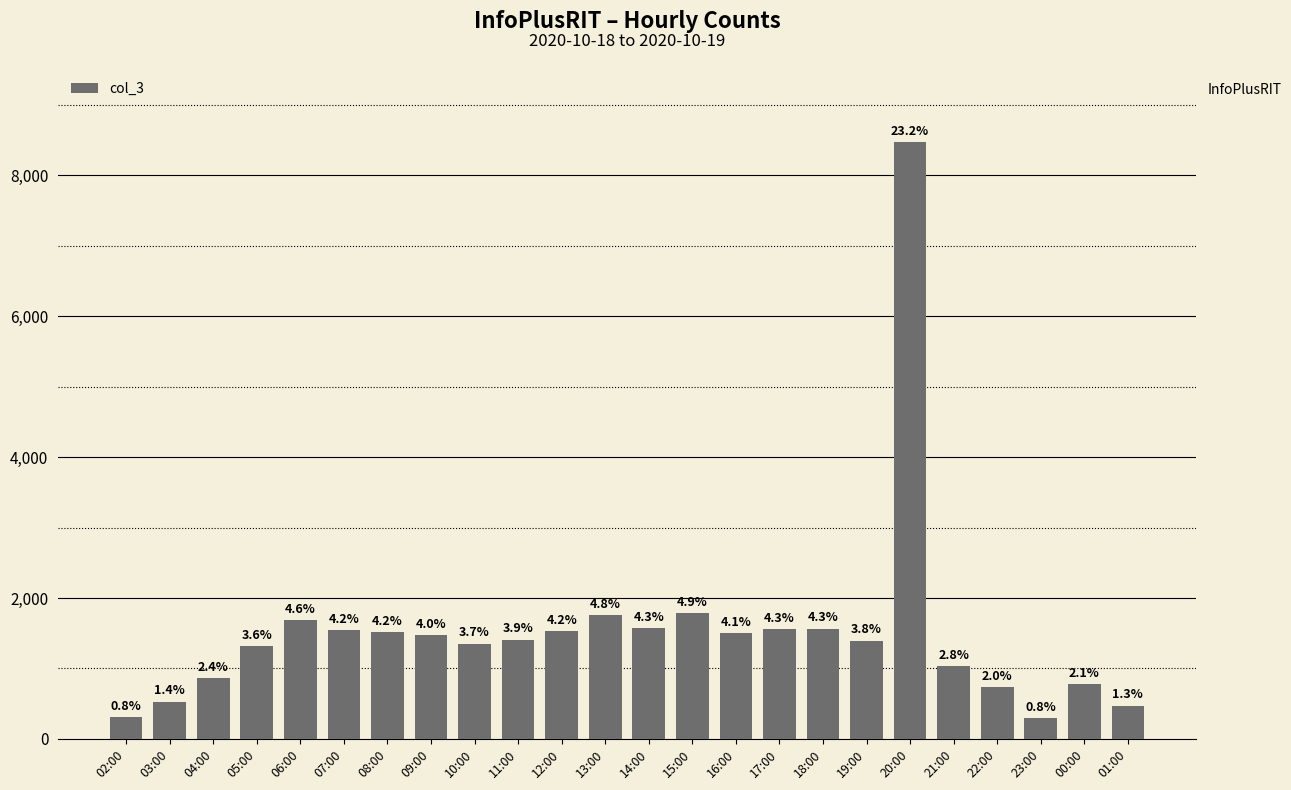

What is the label of the 21st bar from the left?

22:00